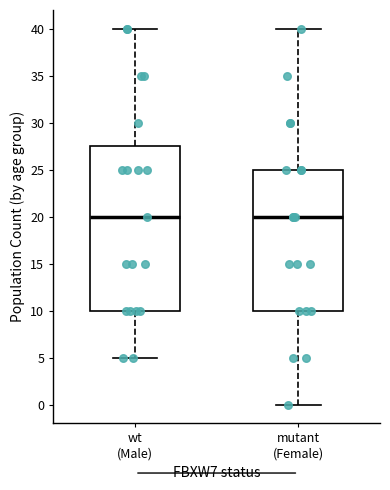

Comparing the boxes themselves (not the whiskers), which one is the tallest?

wt (Male)